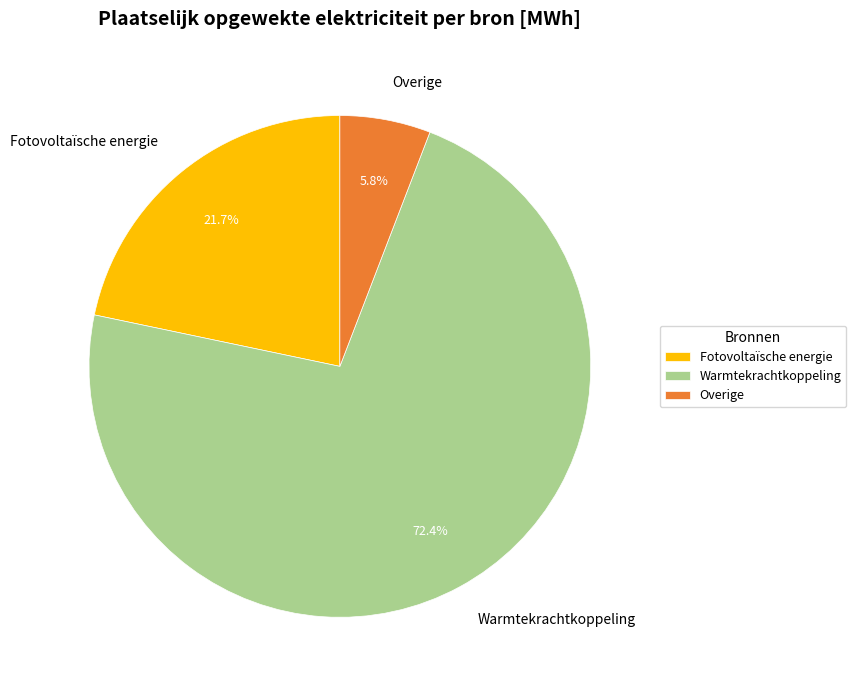

Which category has the smallest portion of the pie?

Overige